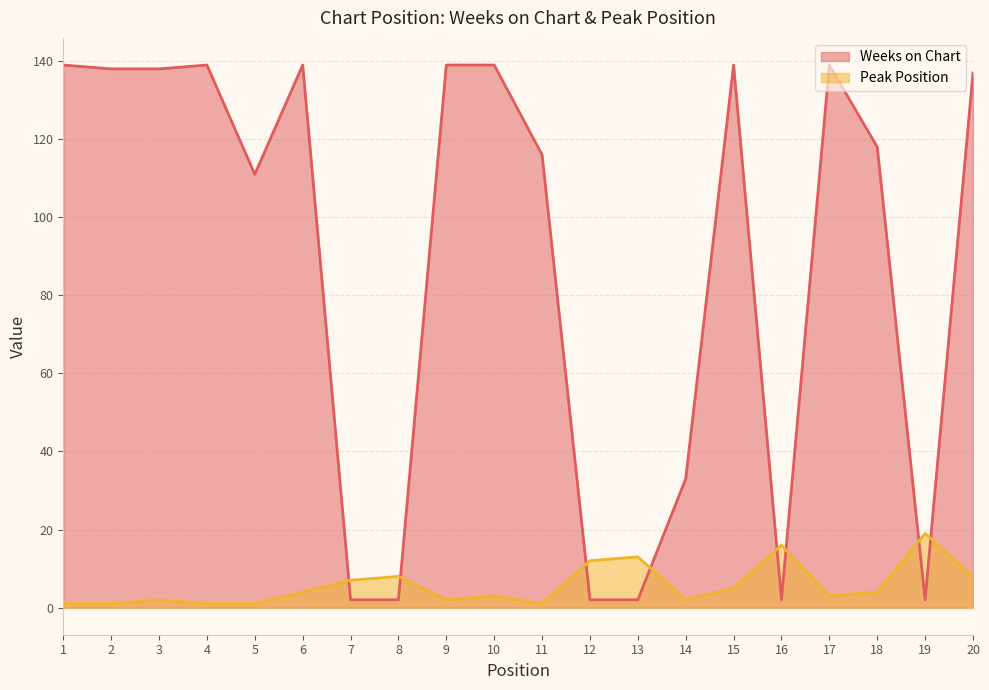

Where do Weeks on Chart and Peak Position first cross each other?

6 and 7